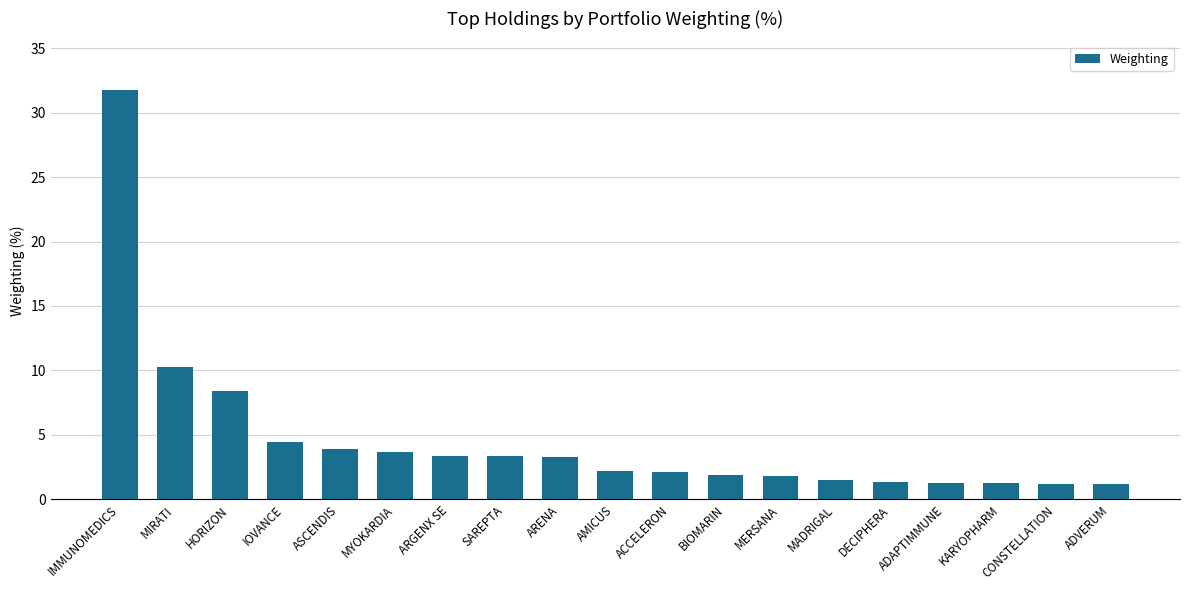

At which label is the value closest to 16?

MIRATI